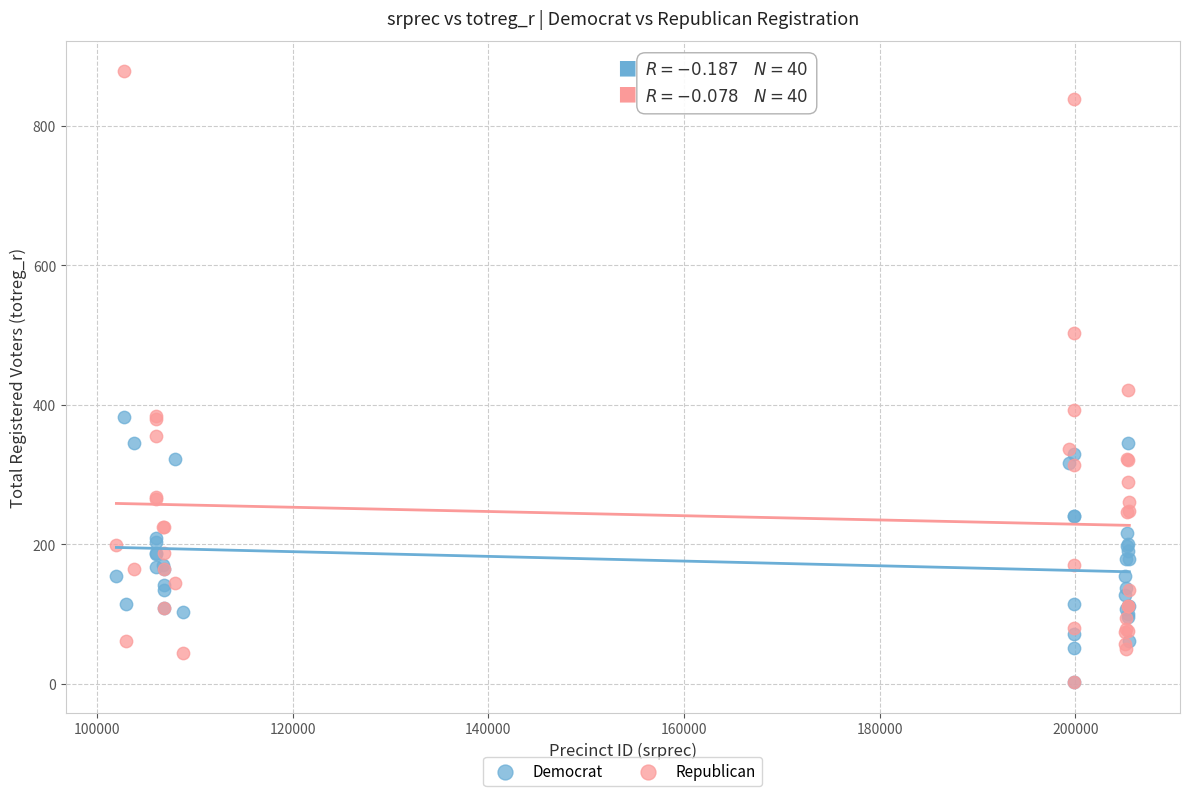

Across all series, what Y value is closest to 440?

421